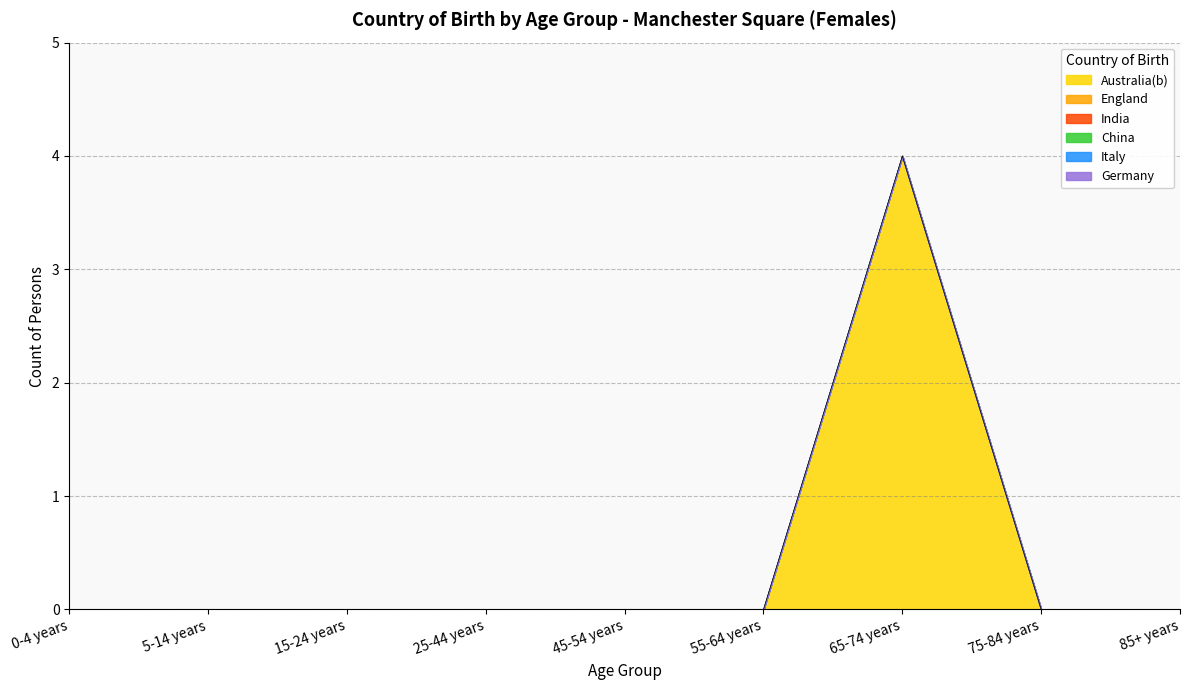

Reading left to right, extract all data points from this chart.

Australia(b): 0	0	0	0	0	0	4	0	0
England: 0	0	0	0	0	0	0	0	0
India: 0	0	0	0	0	0	0	0	0
China: 0	0	0	0	0	0	0	0	0
Italy: 0	0	0	0	0	0	0	0	0
Germany: 0	0	0	0	0	0	0	0	0